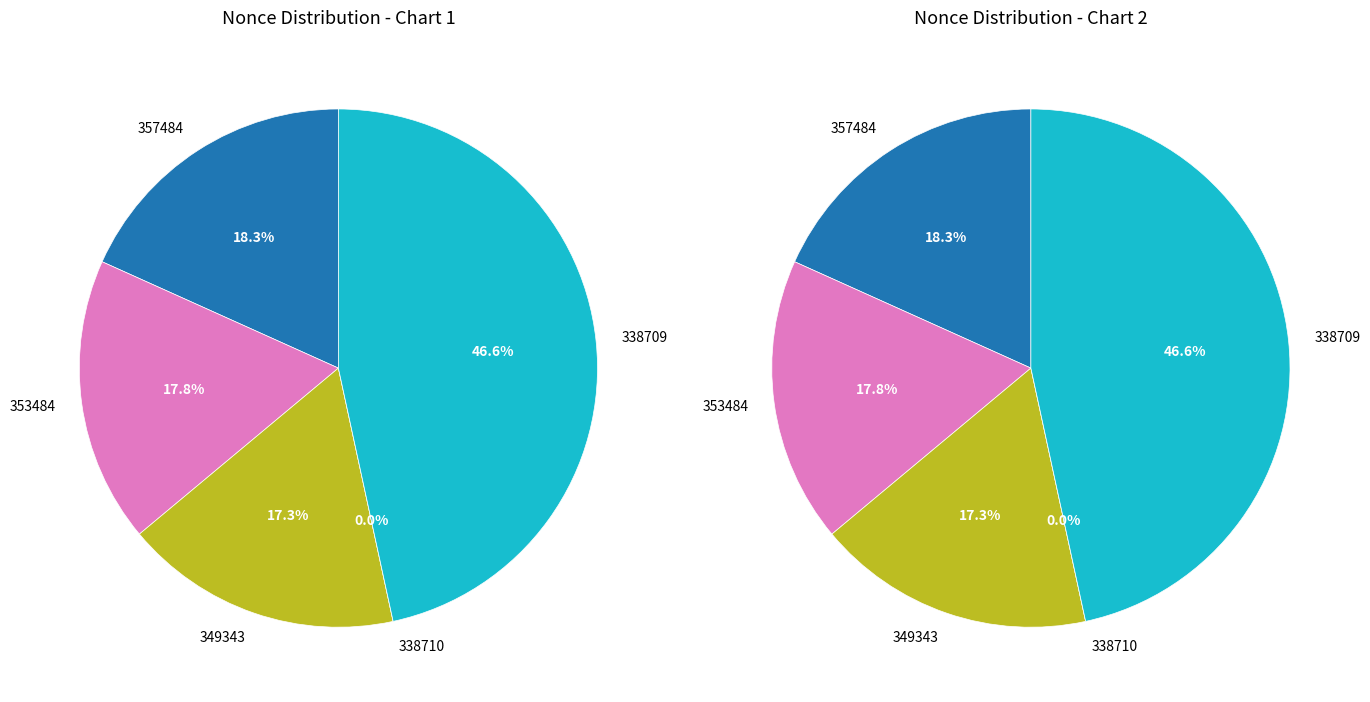

To the nearest percent, what is the combined percentage of 349343 and 338709?

64%